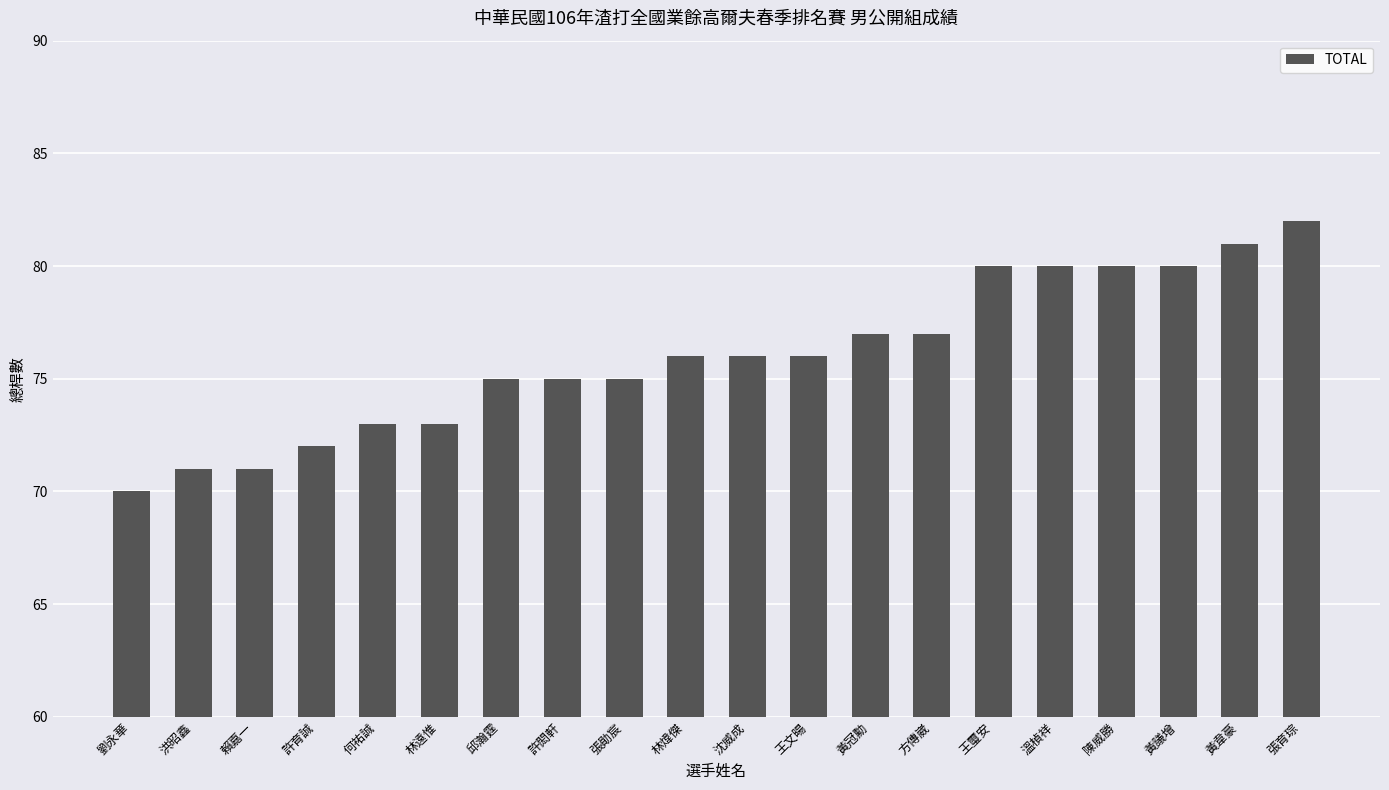

What is the greatest value displayed?

82